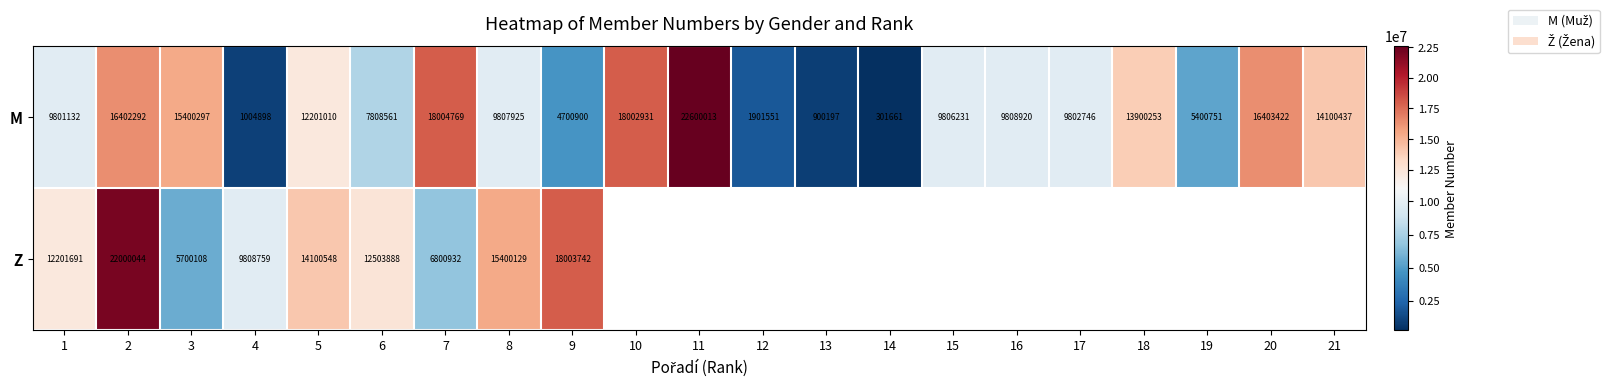

What is the difference between the M values at 15 and 10?

8196700